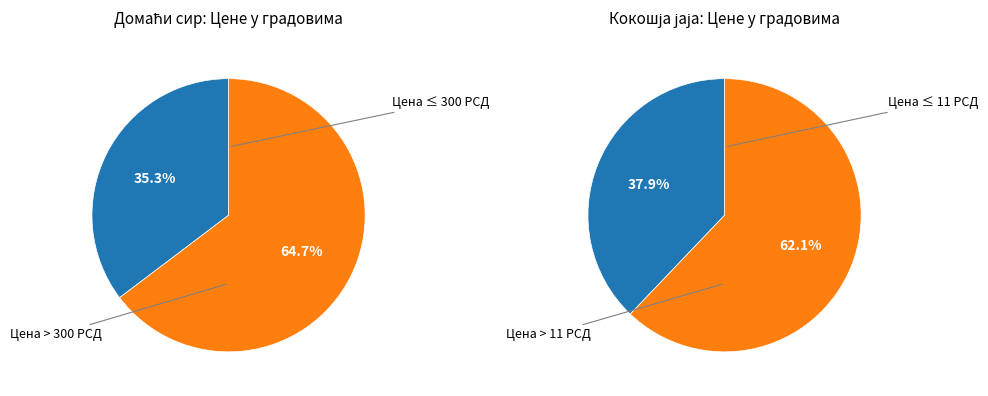

Rank the series by their maximum value, from highest to lowest.

Domaci sir - najcesca cena u gradu, Kokosja jaja - najcesca cena u gradu